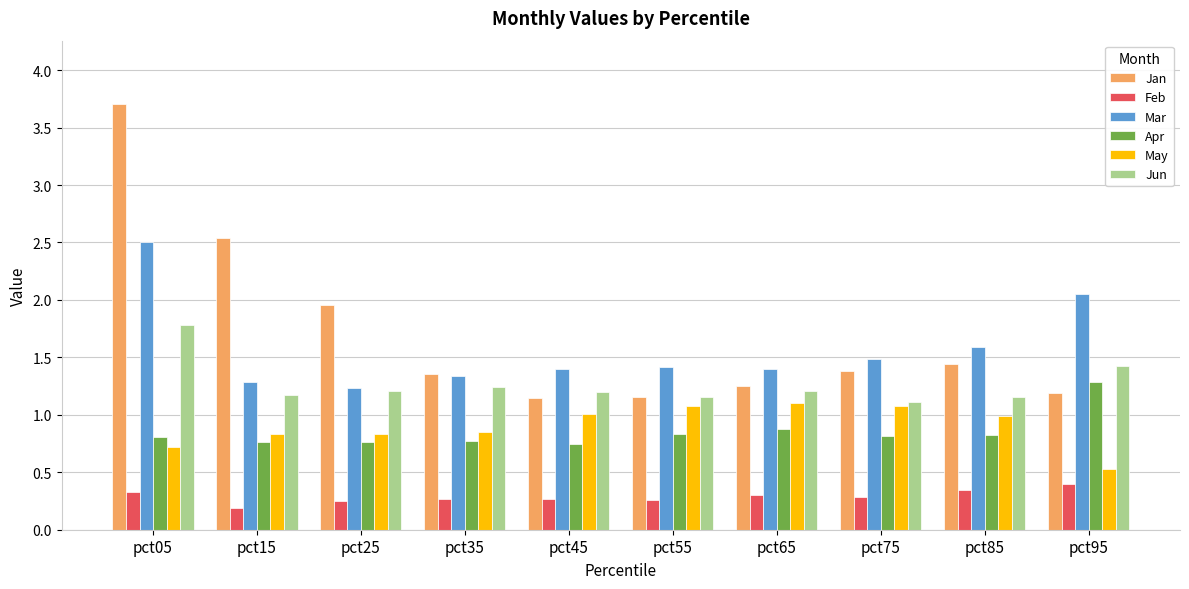

What is the difference between the highest and lowest values at pct05?

3.4